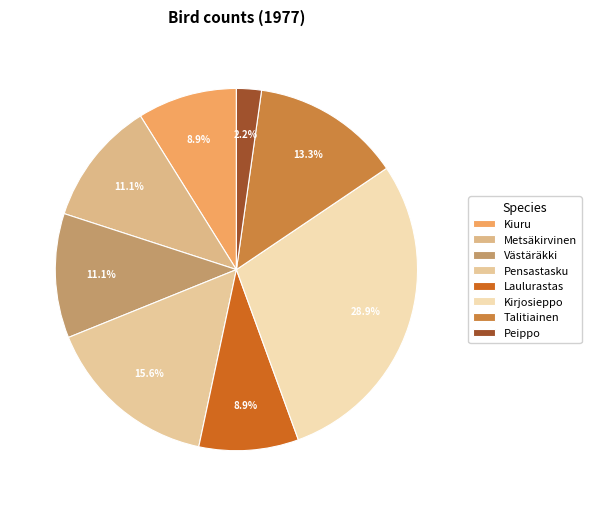

What percentage is the Kiuru slice, to the nearest percent?

9%